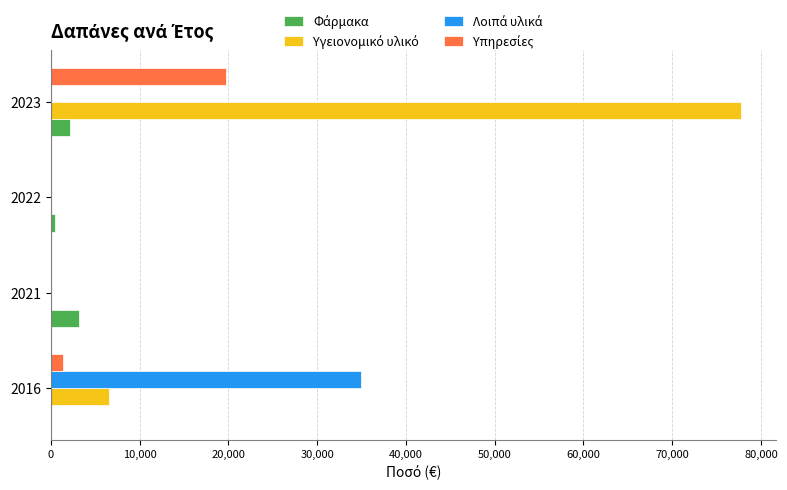

What is the total value across all series at 2021?

3192.9